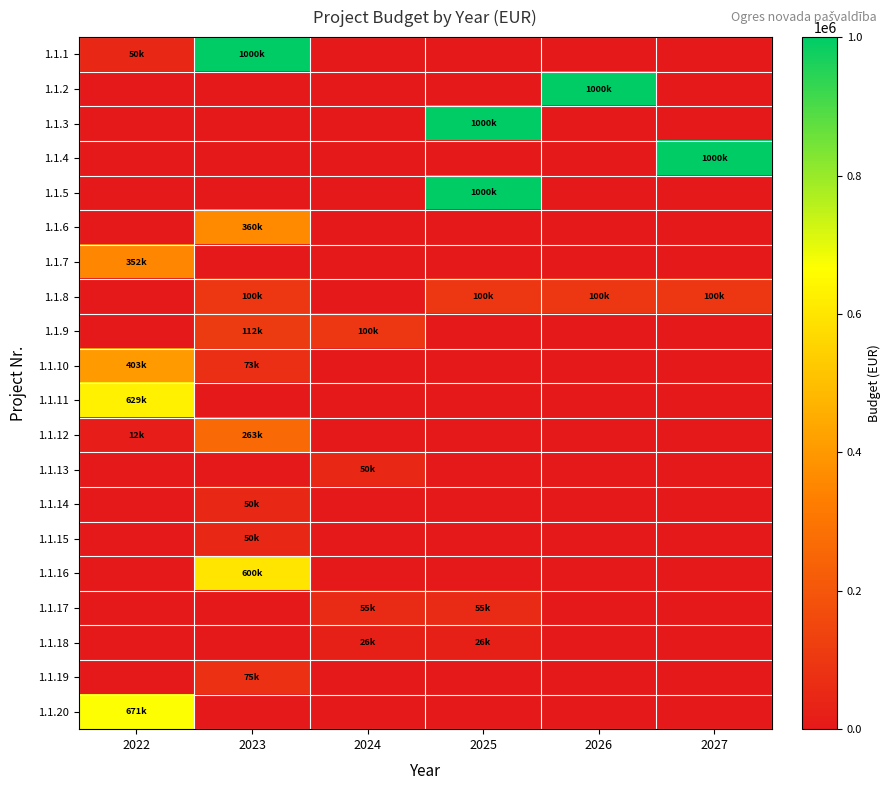

Reading left to right, list all the values displayed in this chart.

1.1.1: 2022=50000	2023=1000000	2024=0	2025=0	2026=0	2027=0
1.1.2: 2022=0	2023=0	2024=0	2025=0	2026=1000000	2027=0
1.1.3: 2022=0	2023=0	2024=0	2025=1000000	2026=0	2027=0
1.1.4: 2022=0	2023=0	2024=0	2025=0	2026=0	2027=1000000
1.1.5: 2022=0	2023=0	2024=0	2025=1000000	2026=0	2027=0
1.1.6: 2022=0	2023=360000	2024=0	2025=0	2026=0	2027=0
1.1.7: 2022=352924	2023=0	2024=0	2025=0	2026=0	2027=0
1.1.8: 2022=0	2023=100000	2024=0	2025=100000	2026=100000	2027=100000
1.1.9: 2022=0	2023=112000	2024=100000	2025=0	2026=0	2027=0
1.1.10: 2022=403579	2023=73712	2024=0	2025=0	2026=0	2027=0
1.1.11: 2022=629029	2023=0	2024=0	2025=0	2026=0	2027=0
1.1.12: 2022=12000	2023=263000	2024=0	2025=0	2026=0	2027=0
1.1.13: 2022=0	2023=0	2024=50000	2025=0	2026=0	2027=0
1.1.14: 2022=0	2023=50000	2024=0	2025=0	2026=0	2027=0
1.1.15: 2022=0	2023=50000	2024=0	2025=0	2026=0	2027=0
1.1.16: 2022=0	2023=600000	2024=0	2025=0	2026=0	2027=0
1.1.17: 2022=0	2023=0	2024=55000	2025=55000	2026=0	2027=0
1.1.18: 2022=0	2023=0	2024=26500	2025=26500	2026=0	2027=0
1.1.19: 2022=0	2023=75000	2024=0	2025=0	2026=0	2027=0
1.1.20: 2022=671254	2023=0	2024=0	2025=0	2026=0	2027=0